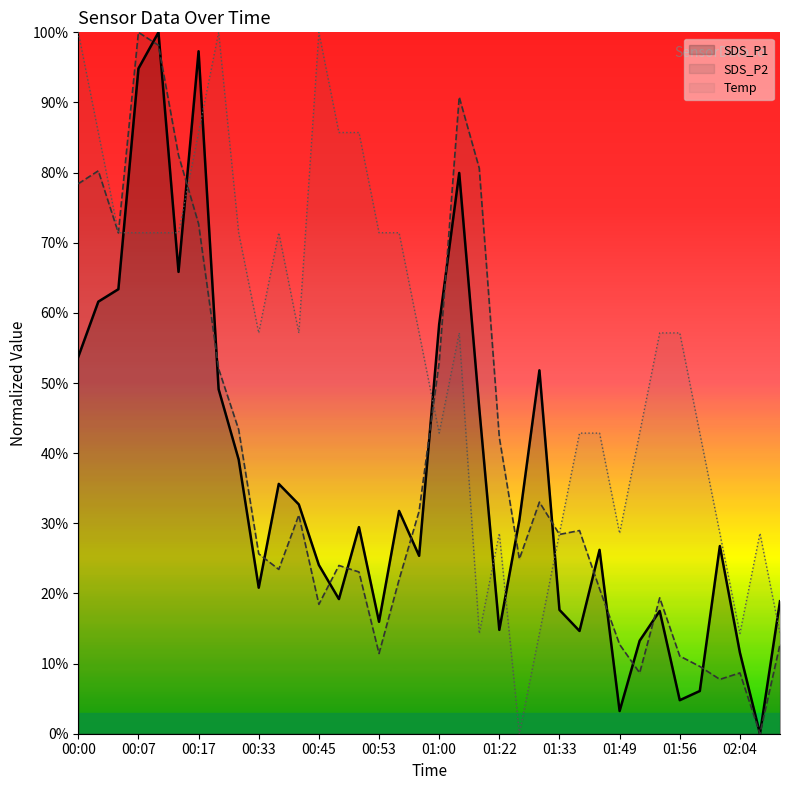

Rank the series by their maximum value, from highest to lowest.

SDS_P1, SDS_P2, Temp